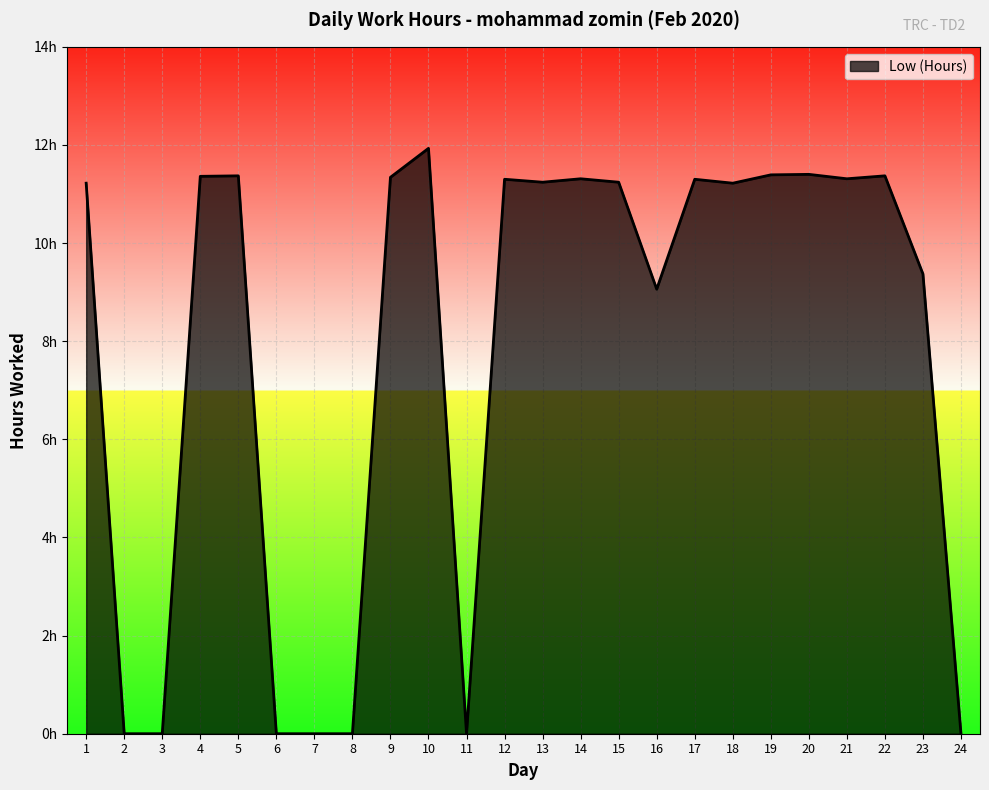

What is the value of the 19th point from the left?

11.4